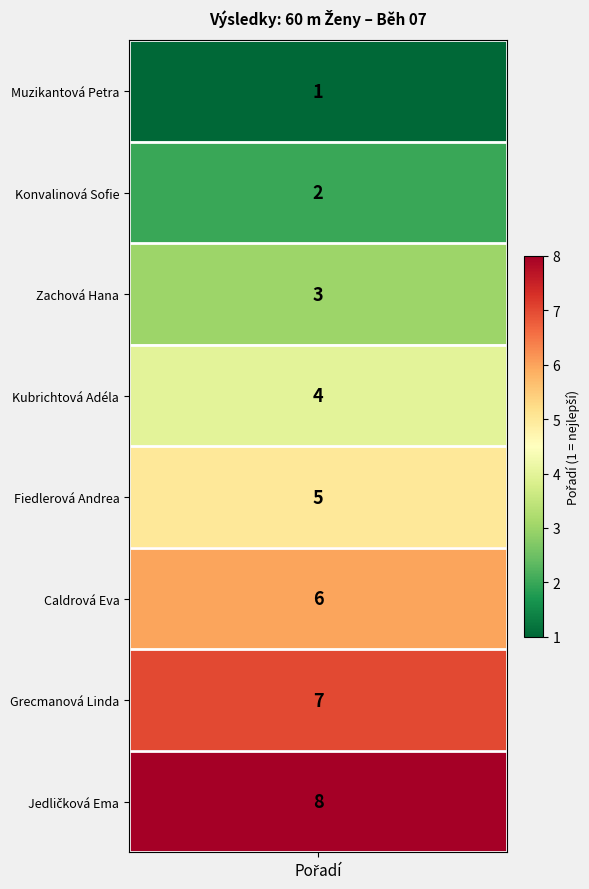

The chart shows a value of 3 at 2. True or false?

True